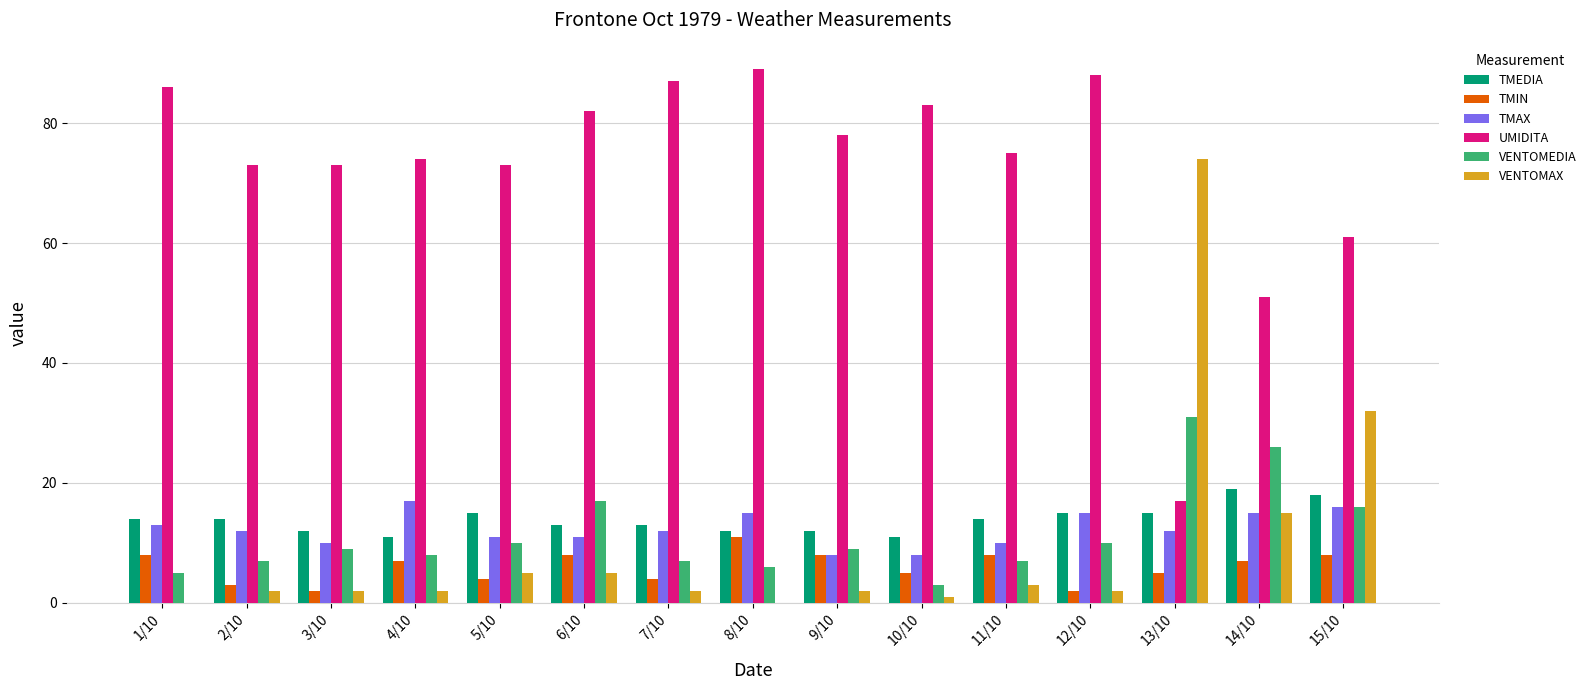

Is it true that UMIDITA equals 86 at 1/10?

True